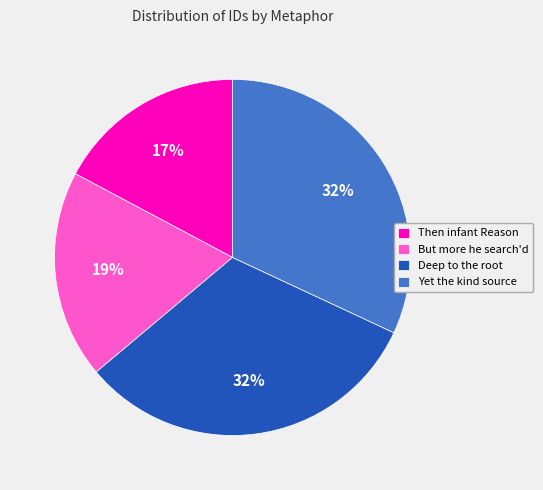

What percentage is the Then infant Reason slice, to the nearest percent?

17%